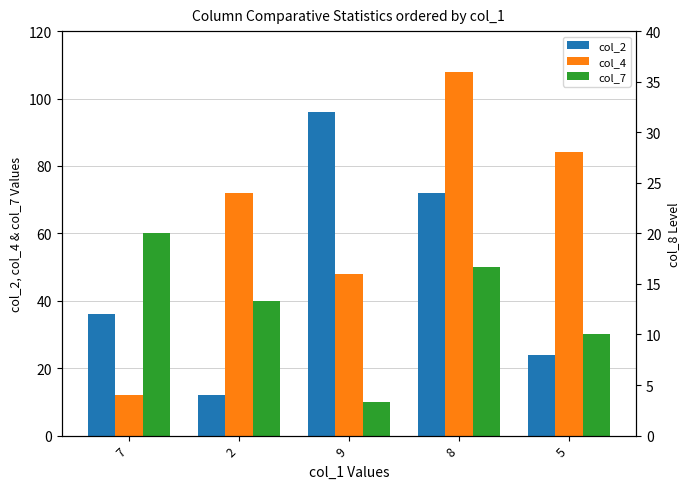

At which category is the sum across all series the highest?

8